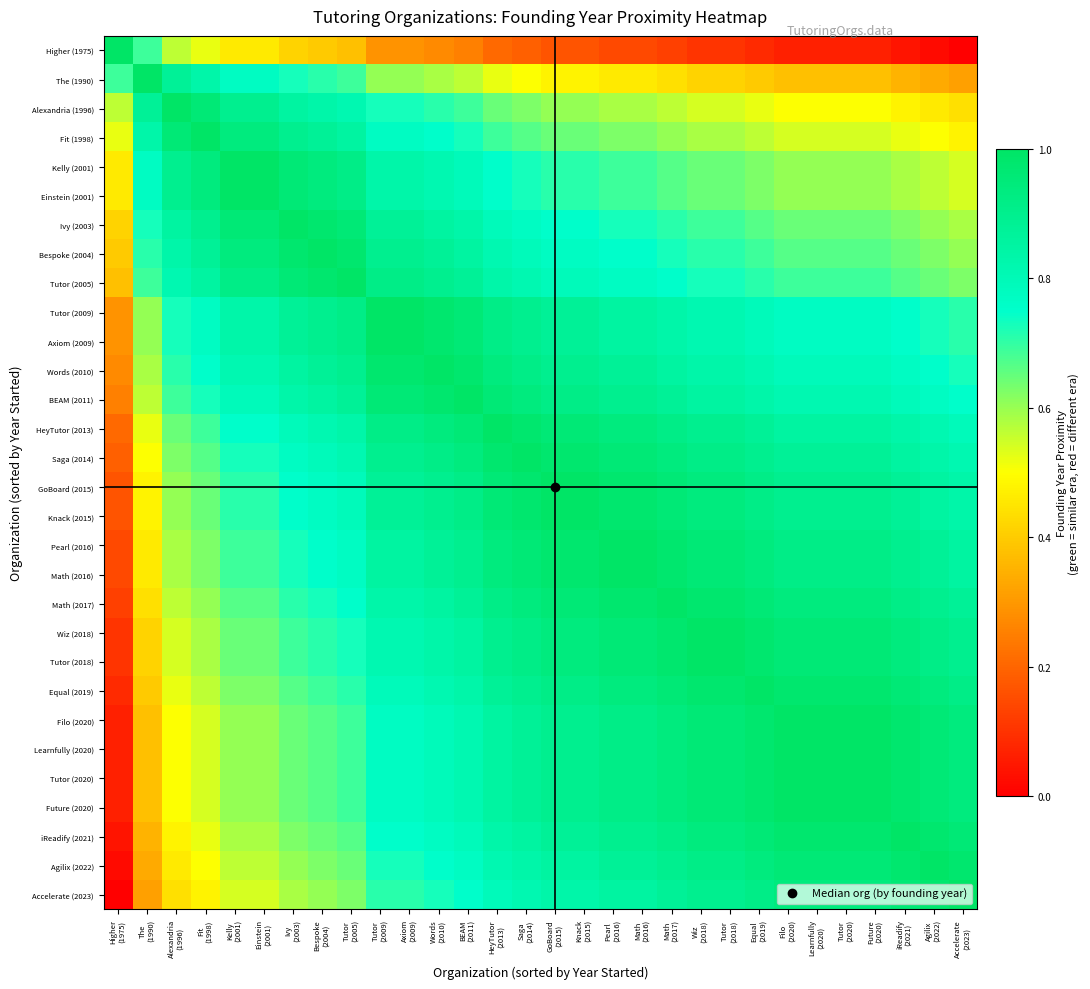

Which has a higher value, BEAM
(2011) or Agilix
(2022)?

BEAM
(2011)